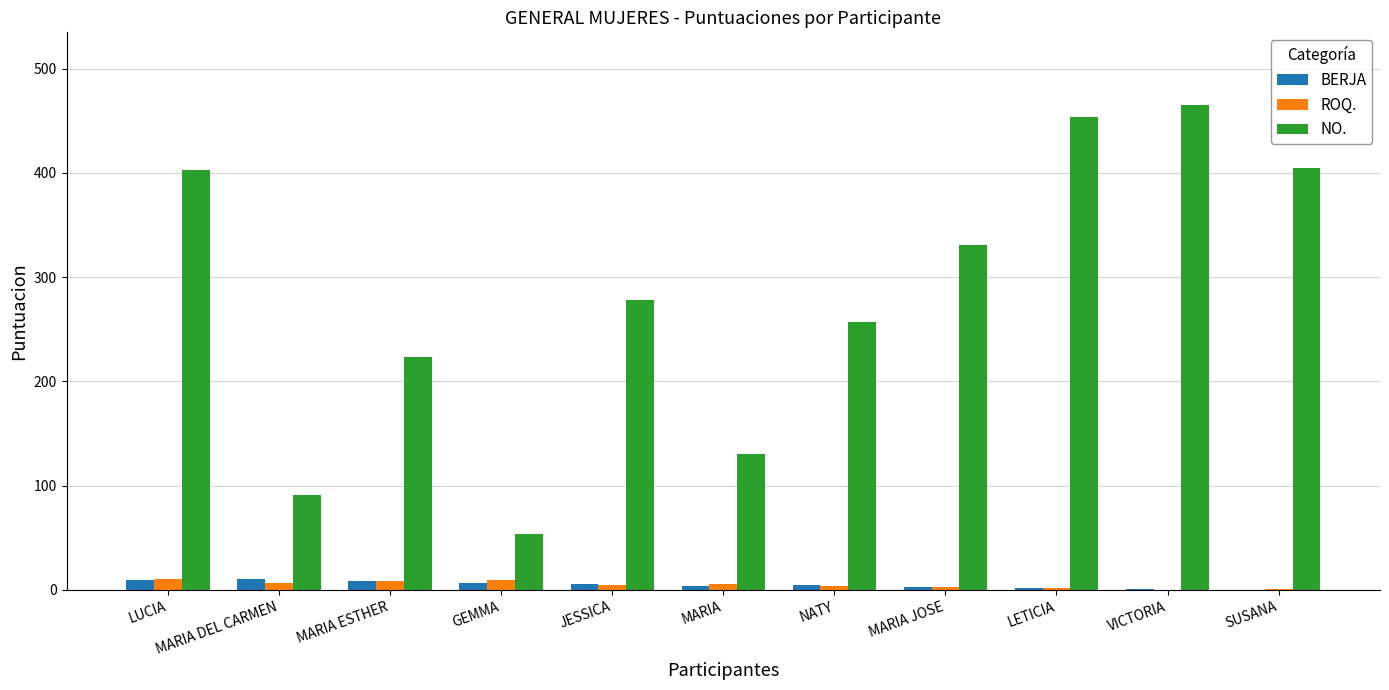

How many distinct data groups are displayed?

3